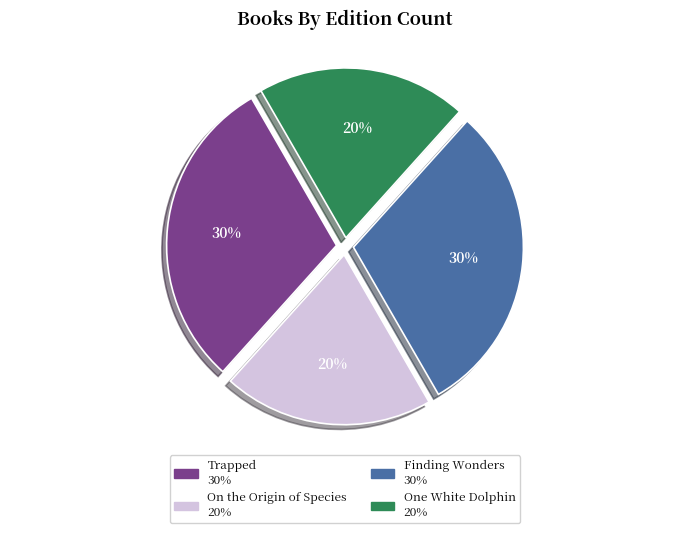

To the nearest percent, what is the difference between the One White Dolphin and Finding Wonders slice percentages?

10%